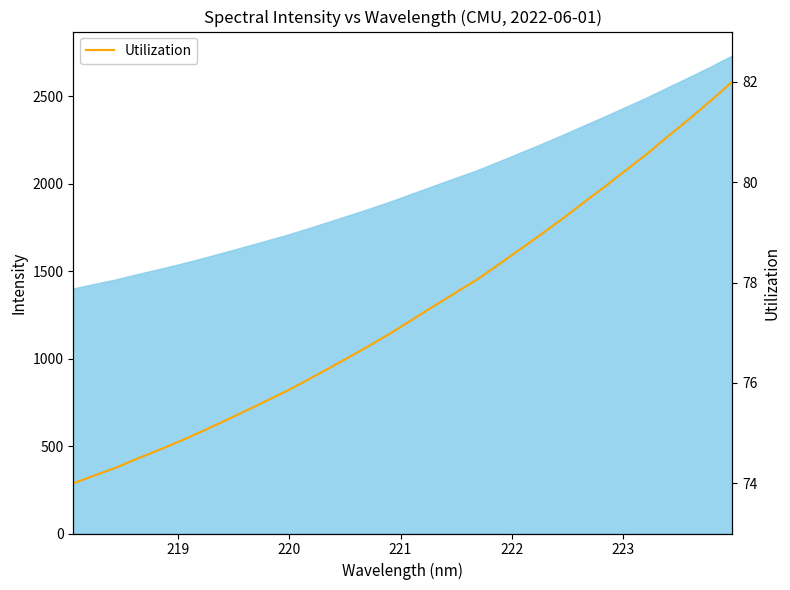

Reading right to left, what are all the values shown in this chart?

82.0	81.6	81.3	80.9	80.6	80.2	79.9	79.6	79.3	79.0	78.7	78.4	78.1	77.8	77.5	77.3	77.0	76.8	76.5	76.3	76.1	75.8	75.6	75.4	75.2	75.0	74.8	74.7	74.5	74.3	74.2	74.0